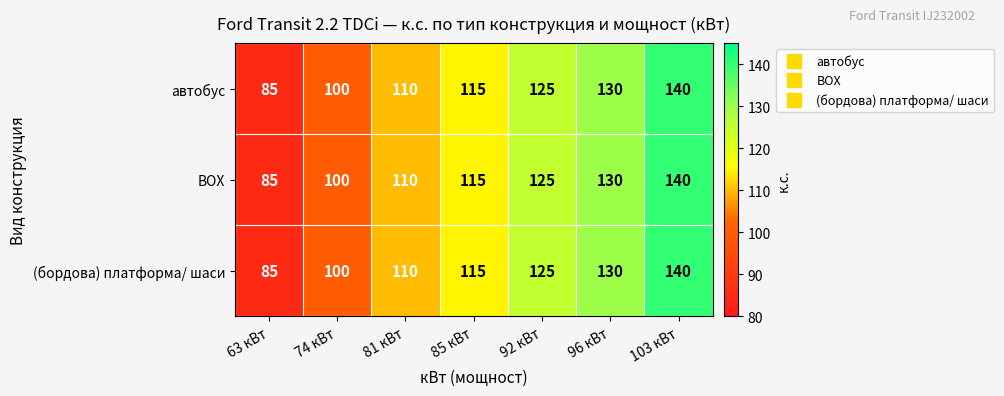

How many series are shown in this chart?

3